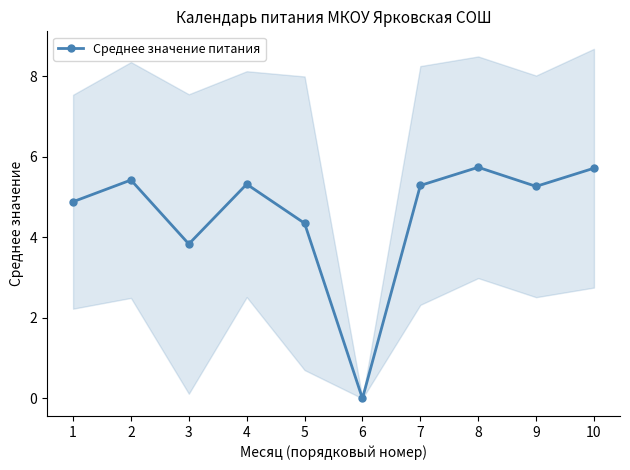

Does the chart display data point markers on the line(s)?

Yes